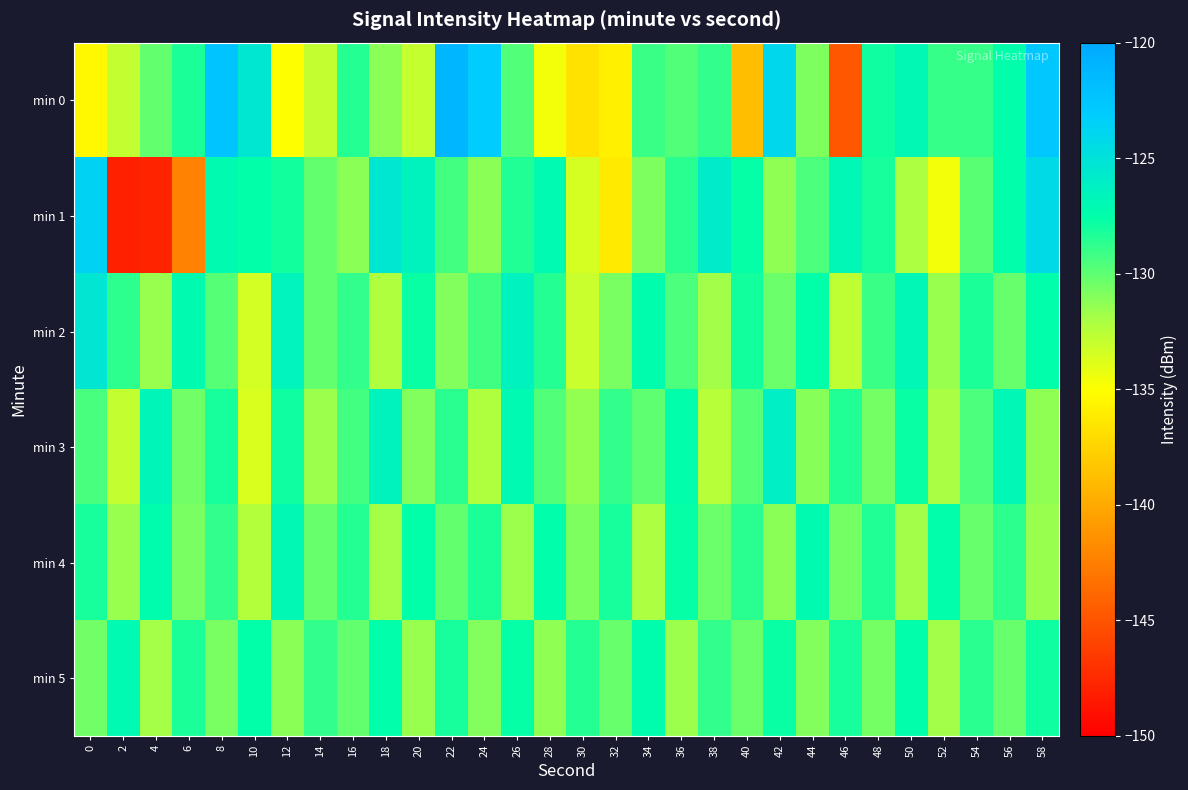

Which series has the widest spread of values?

min 1